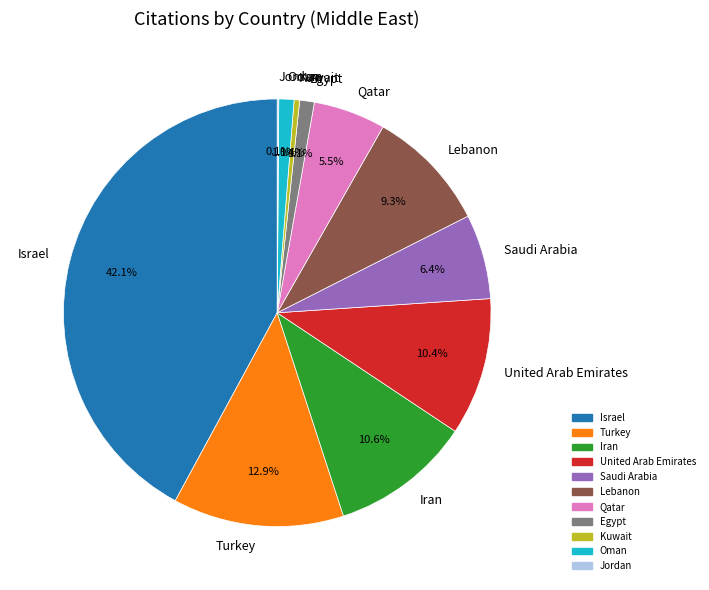

Approximately how many times larger is the value at Kuwait compared to Oman?

0.4